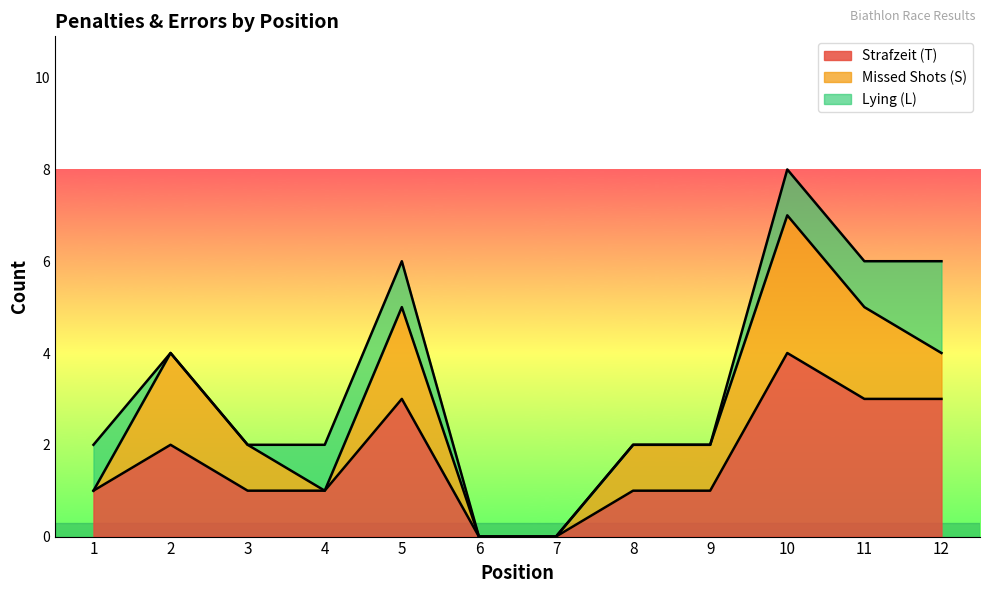

Reading left to right, list all the values displayed in this chart.

Strafzeit (T): 1=1	2=2	3=1	4=1	5=3	6=0	7=0	8=1	9=1	10=4	11=3	12=3
Missed Shots (S): 1=0	2=2	3=1	4=0	5=2	6=0	7=0	8=1	9=1	10=3	11=2	12=1
Lying (L): 1=1	2=0	3=0	4=1	5=1	6=0	7=0	8=0	9=0	10=1	11=1	12=2